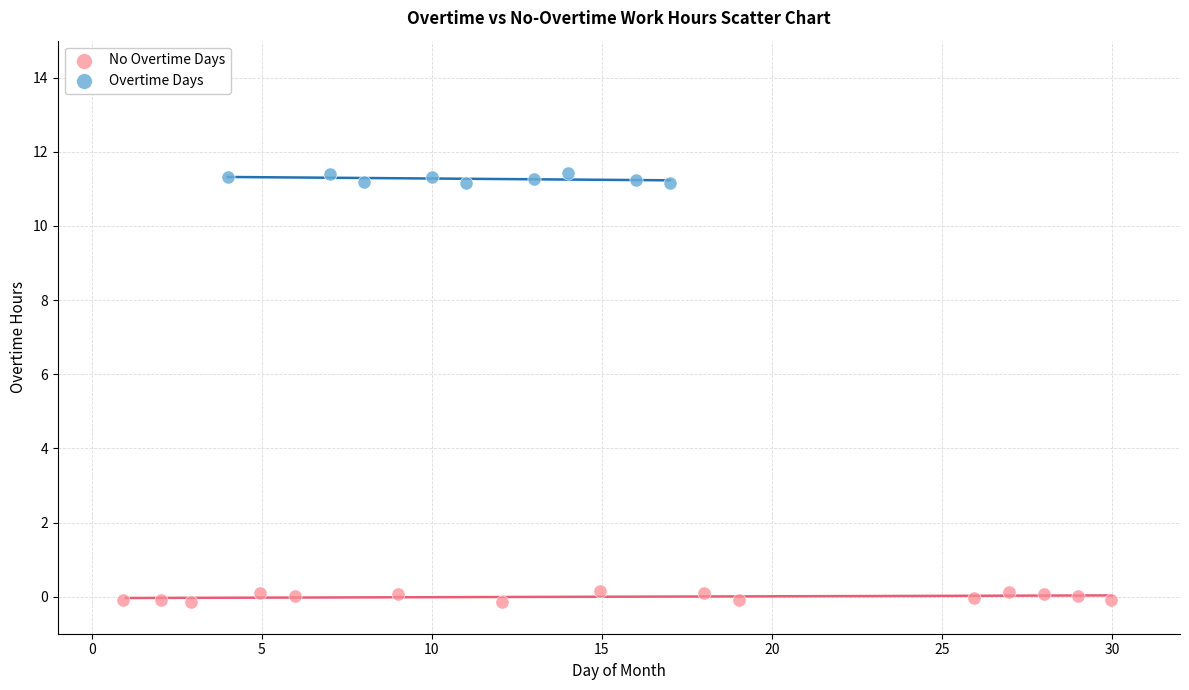

Which series contains the highest Y value?

Overtime Days